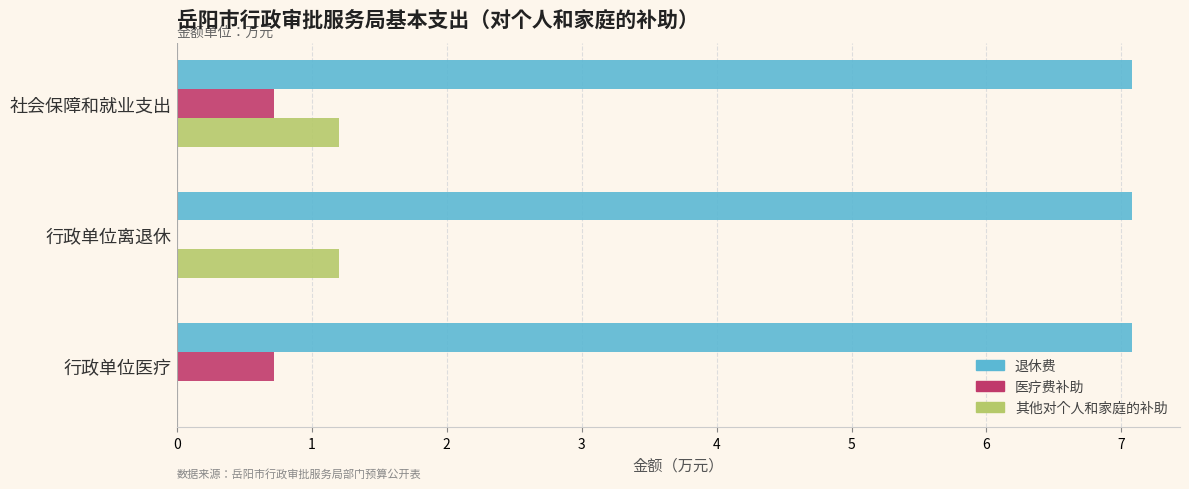

Is it true that 医疗费补助 equals 0.7 at 行政单位医疗?

True